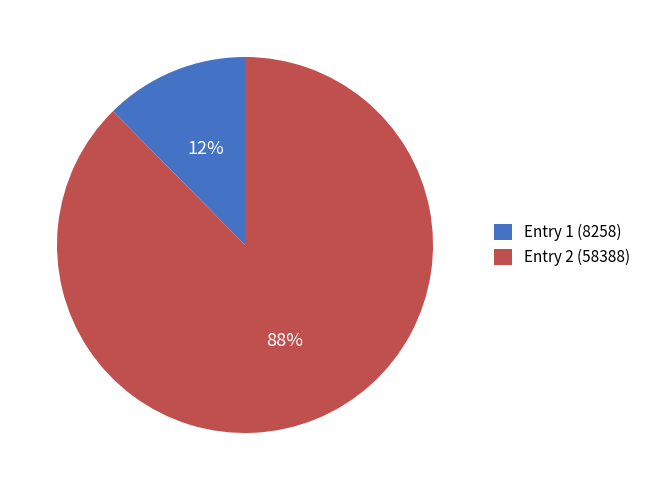

Count the number of slices in the pie.

2